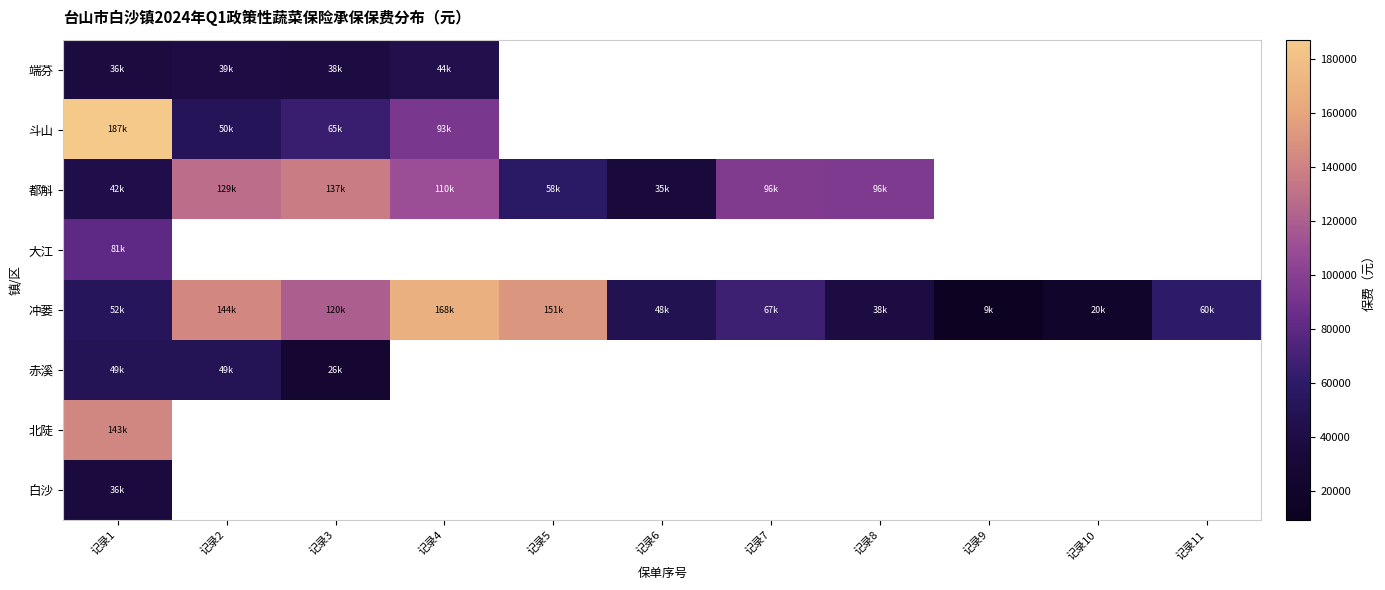

At how many categories does at least one series exceed 78207?

7